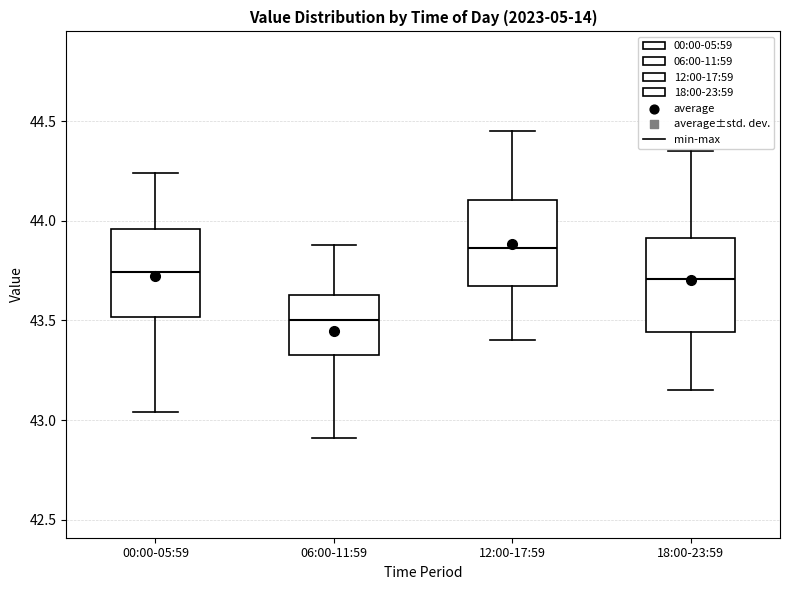

Which box's median line is the lowest?

06:00-11:59